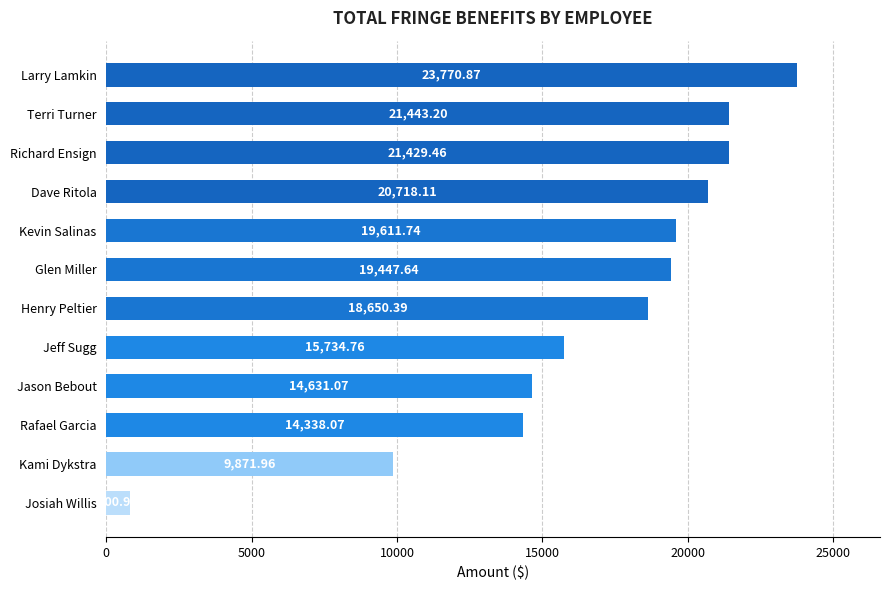

At which label is the value closest to 12285?

Rafael Garcia